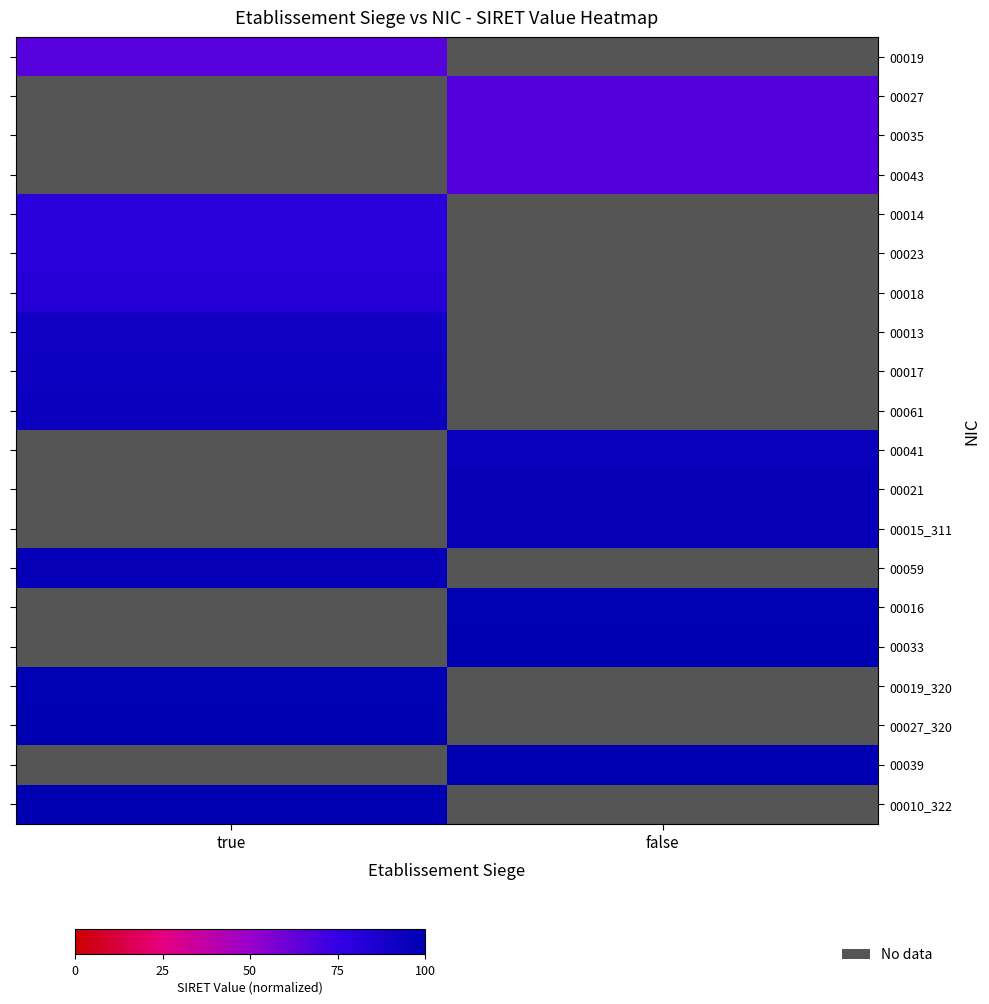

What is the total value across all series at true?

981.1